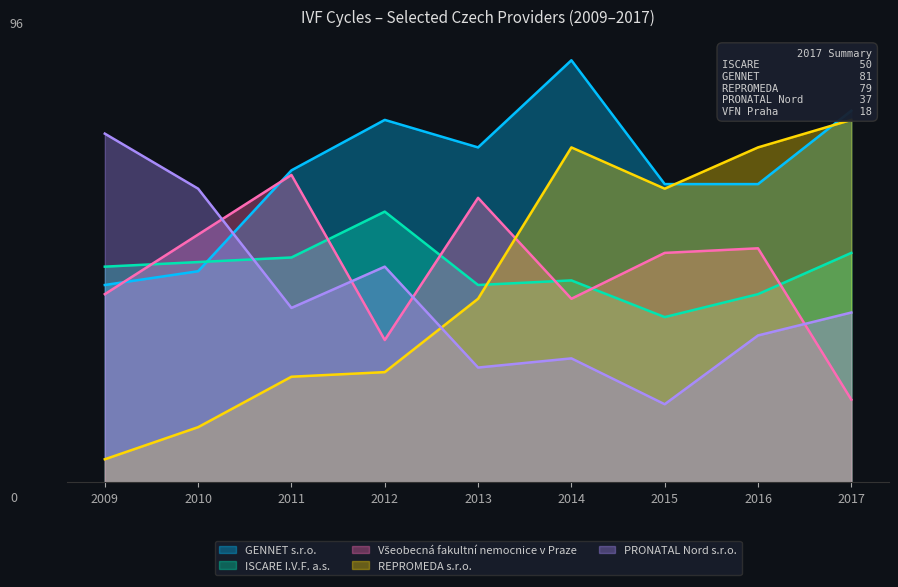

What is the difference between the maximum and minimum values in the PRONATAL Nord s.r.o. series?

59